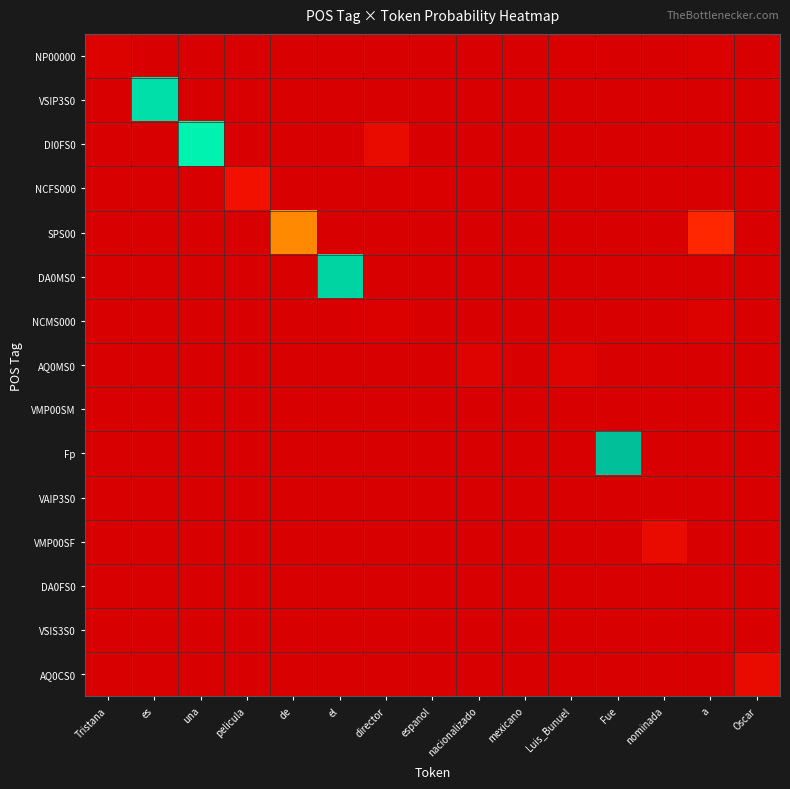

Which series has the largest total across all categories?

Fp